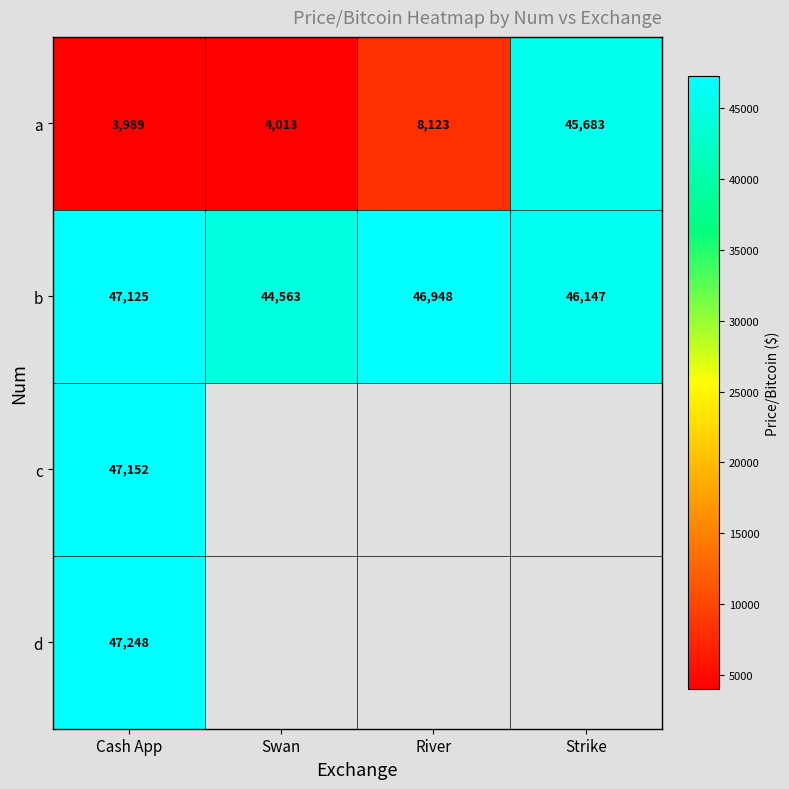

Rank the categories by b value from lowest to highest.

Swan, Strike, River, Cash App